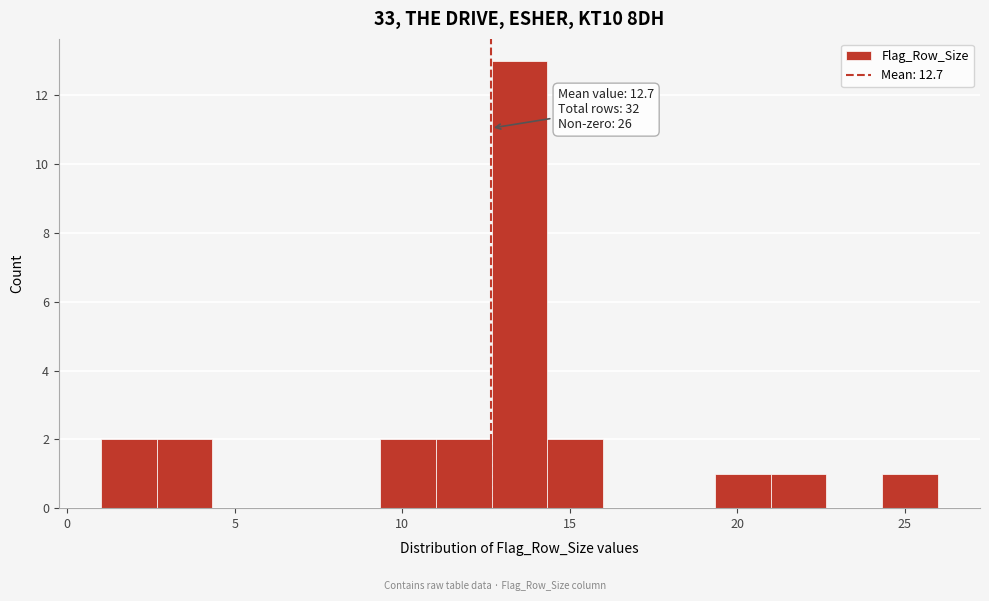

Around what value on the x-axis is the tallest bar? Give the approximate position of its centre, as read against the axis.

13.5